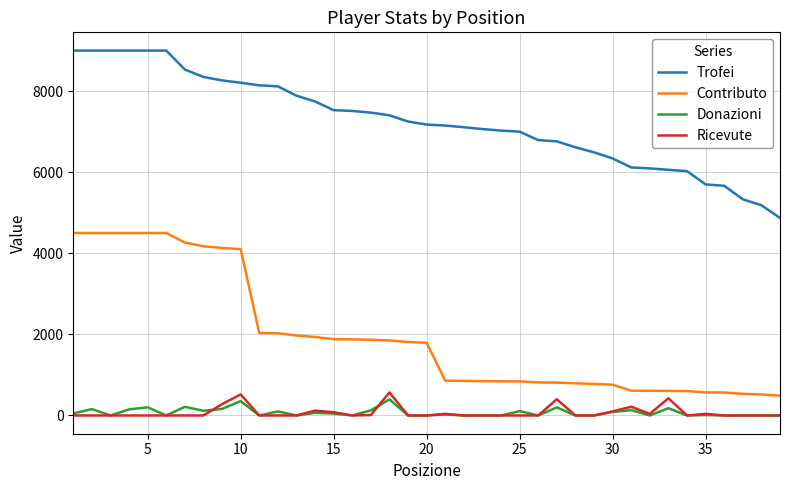

True or false: Contributo and Trofei intersect in this chart.

False